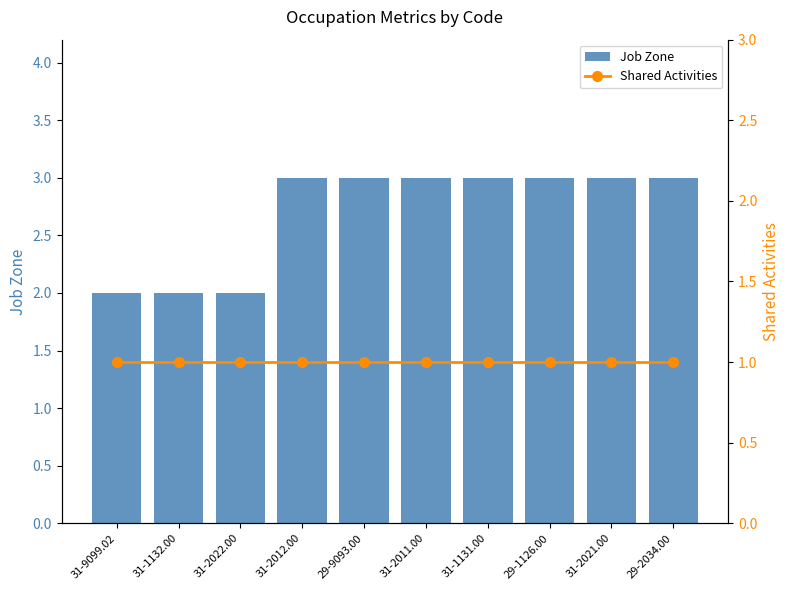

Are the bars horizontal?

No